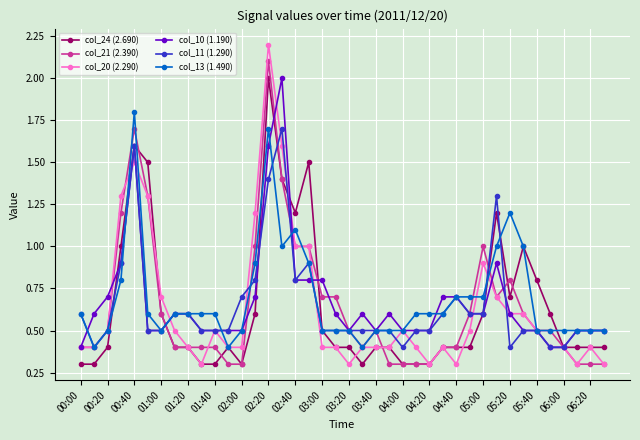

What is the greatest value displayed?

2.2